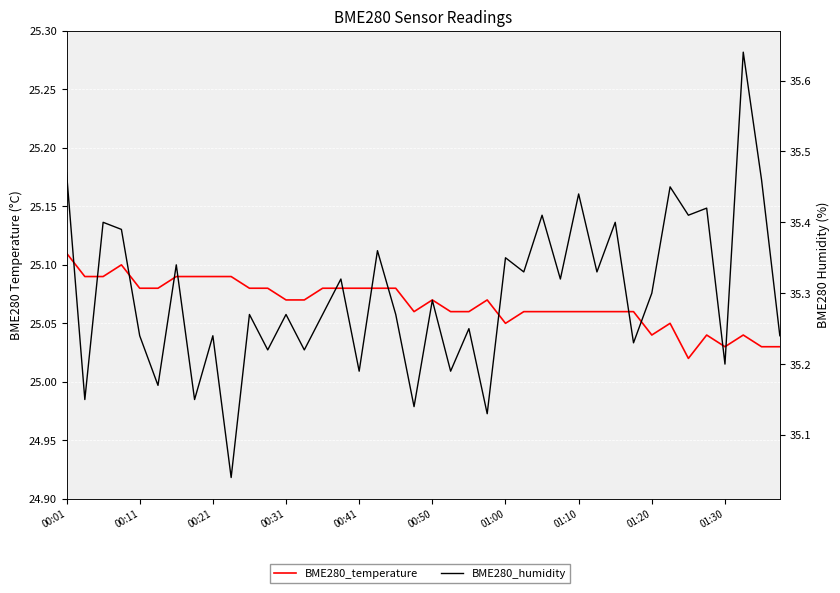

What position from the right is 10?

30